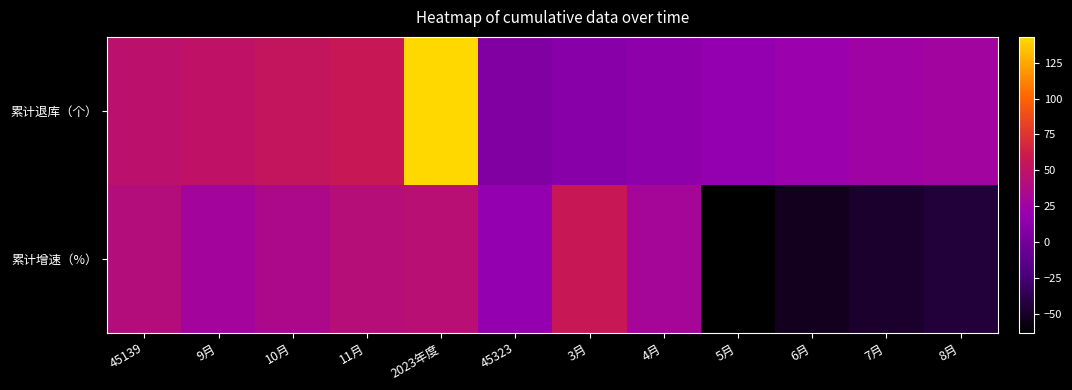

At how many categories does at least one series exceed 35?

6